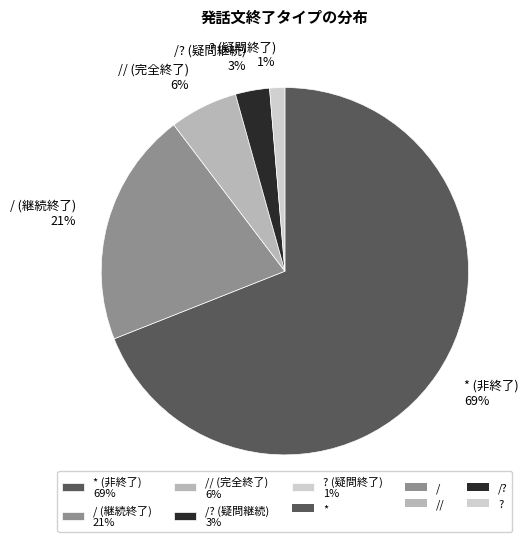

To the nearest percent, what portion does / (継続終了) 21% represent?

21%